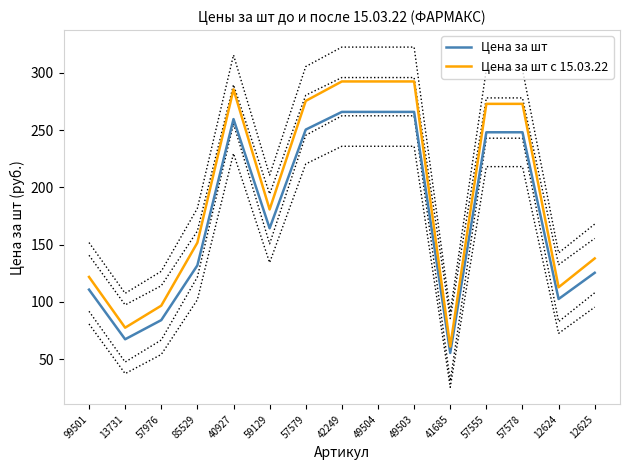

What is the difference between the maximum and minimum values in the Цена за шт с 15.03.22 series?

231.5